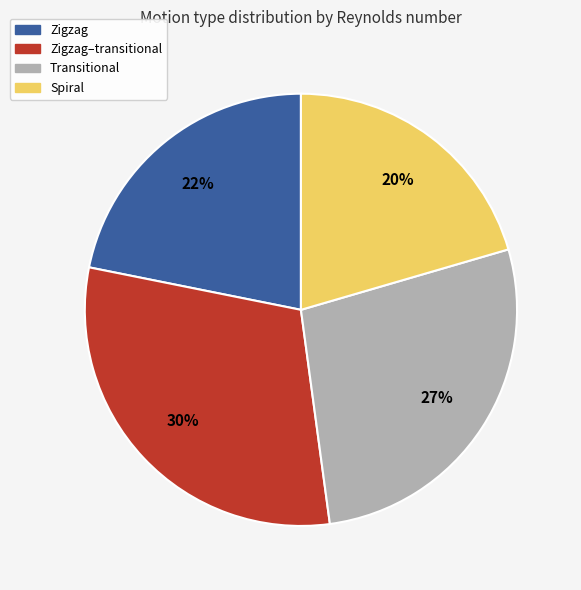

To the nearest percent, what is the difference between the largest and smallest slice percentages?

10%